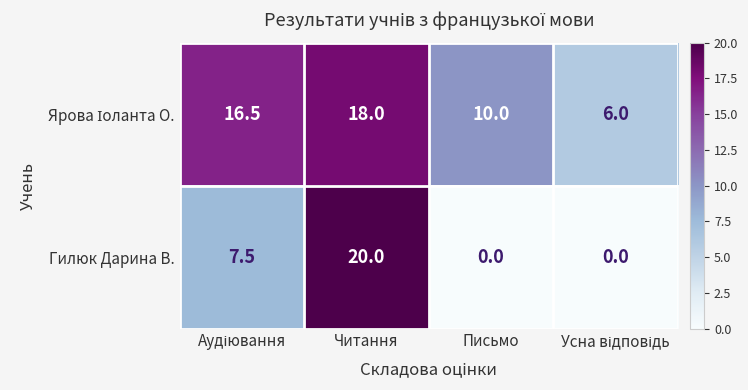

At which category is the sum across all series the highest?

Читання